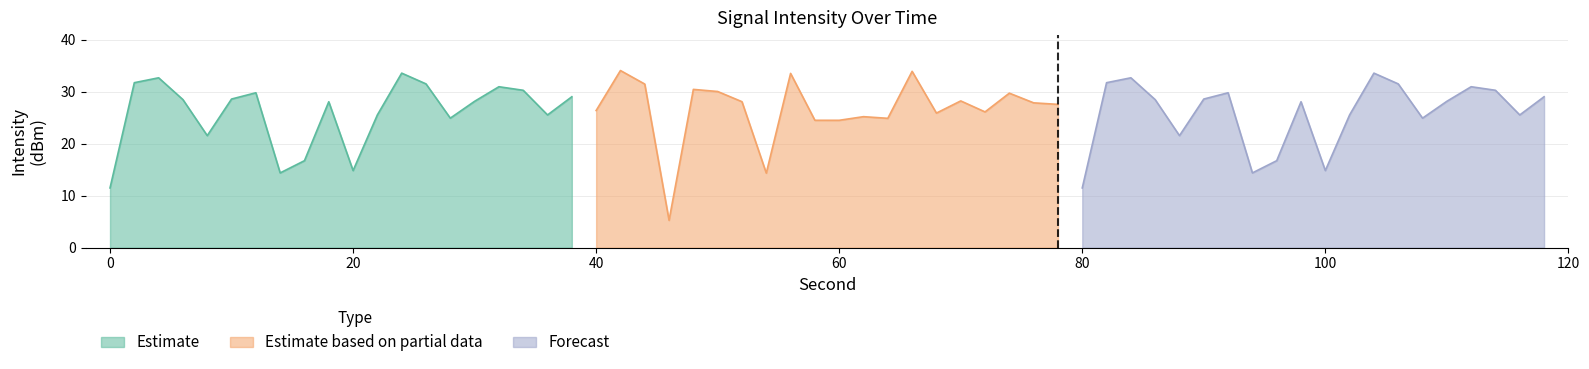

List the labels in order of Estimate value, largest first.

24, 4, 2, 26, 32, 34, 12, 38, 10, 6, 30, 18, 22, 36, 28, 8, 16, 20, 14, 0